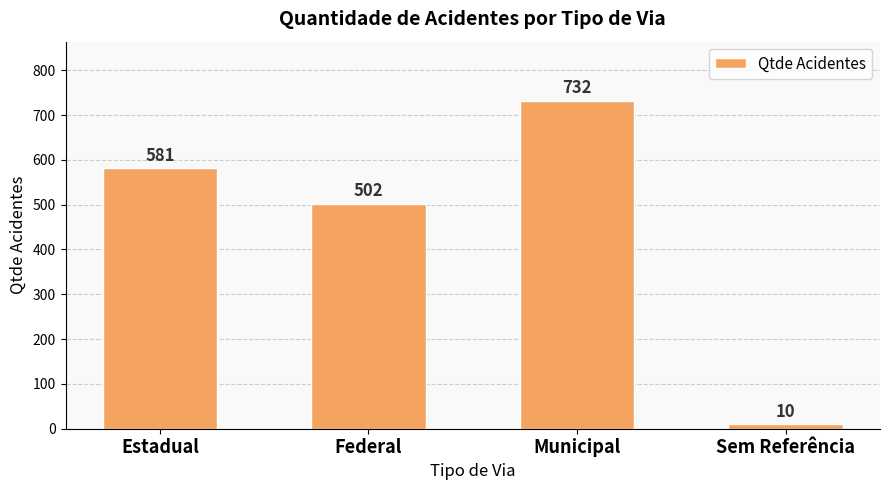

What is the maximum value shown in the chart?

732